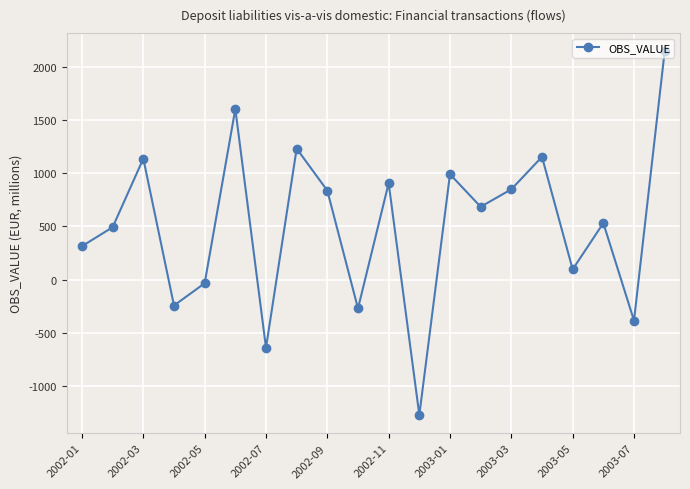

How many interior local peaks (higher than both neighbors) does the data have?

7